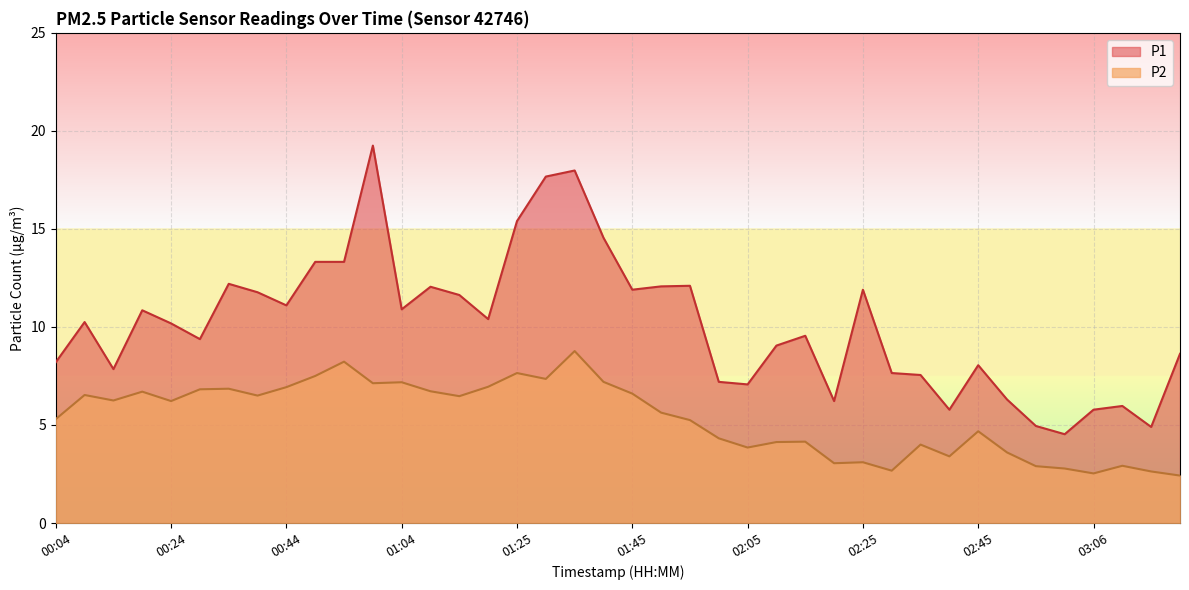

Rank the series at 01:20 from lowest to highest value.

P2, P1